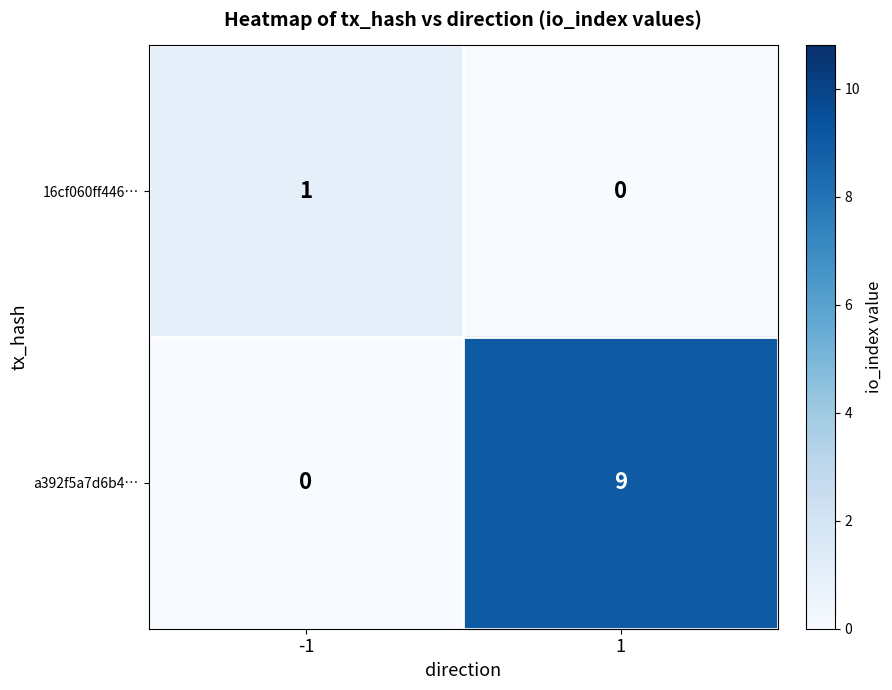

How many values in 16cf060ff446… are above zero?

1